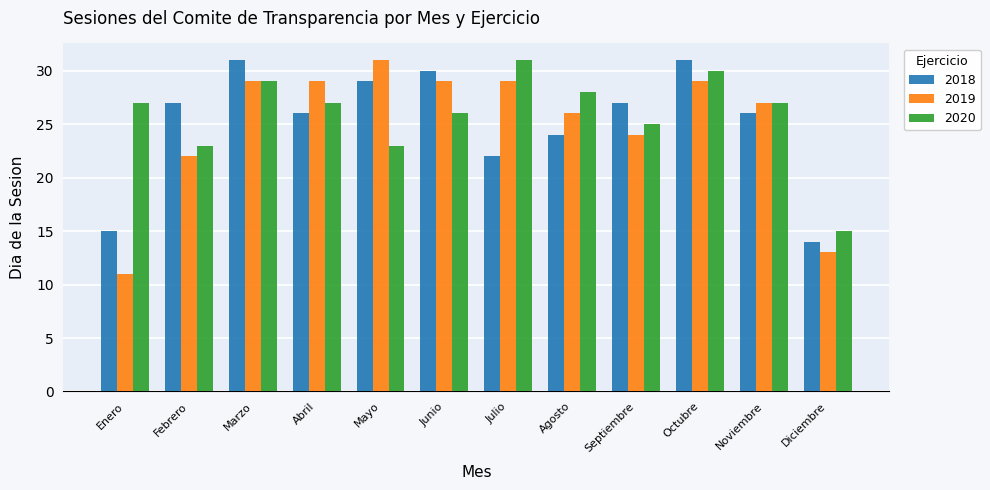

Count the number of categories in the chart.

12